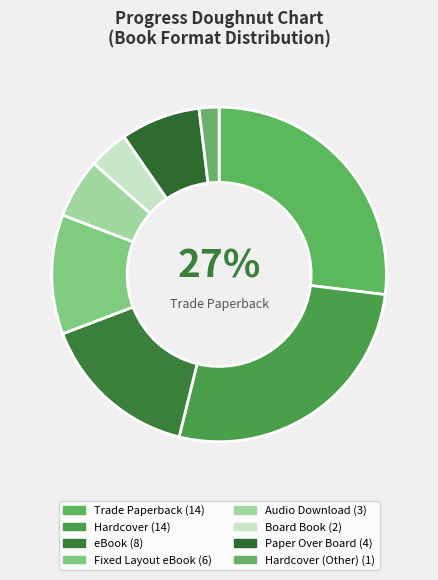

How many slices are in this pie chart?

8